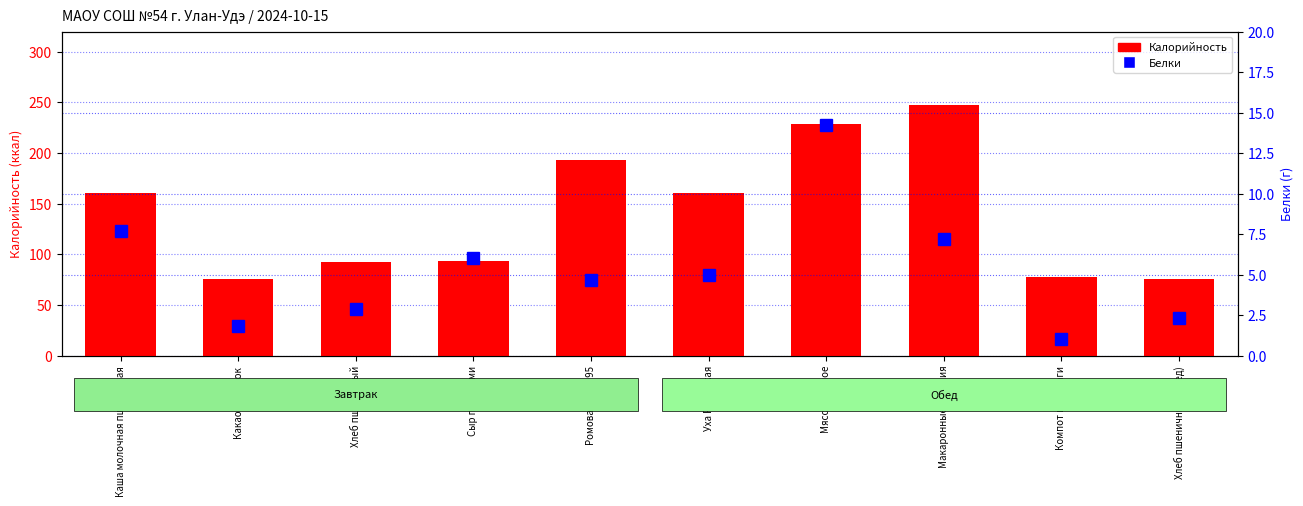

Reading right to left, extract all data points from this chart.

Калорийность: 75.3	77.9	247.3	228.9	160.9	193.2	93.2	92.3	75.2	160.3
Белки: 2.3	1.0	7.2	14.3	5.0	4.7	6.0	2.9	1.8	7.7